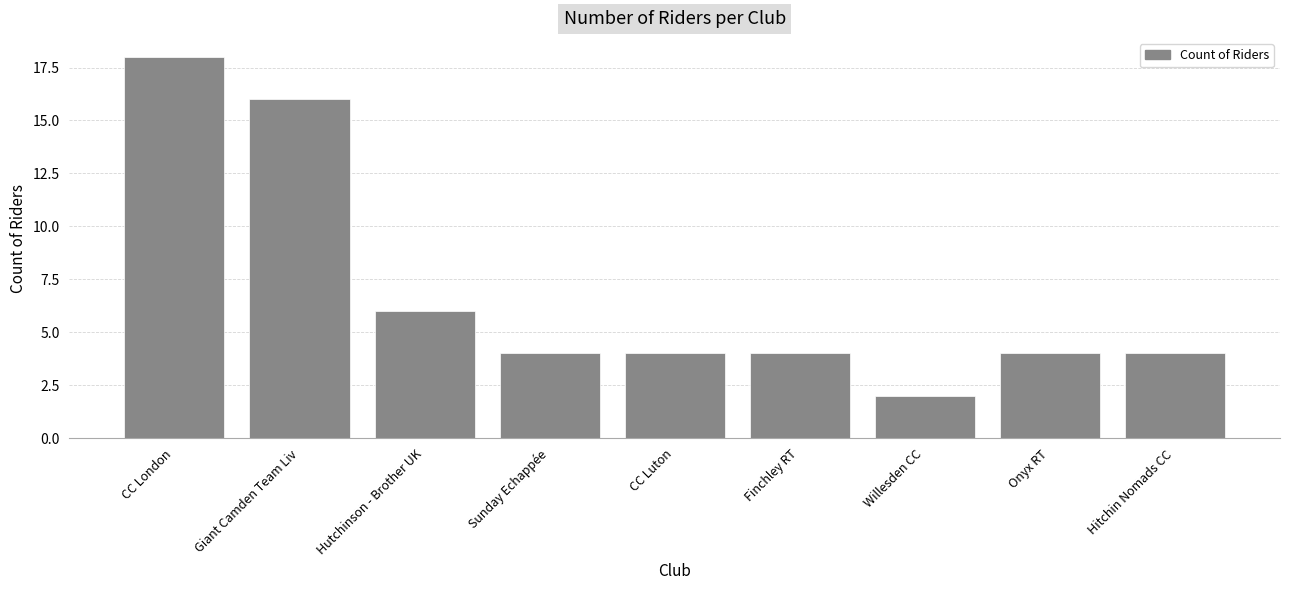

What is the change in value from CC London to Onyx RT?

-14